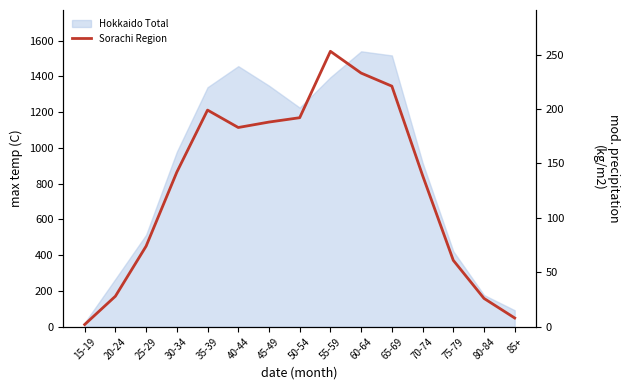

What is the difference between the second highest and minimum values?

231